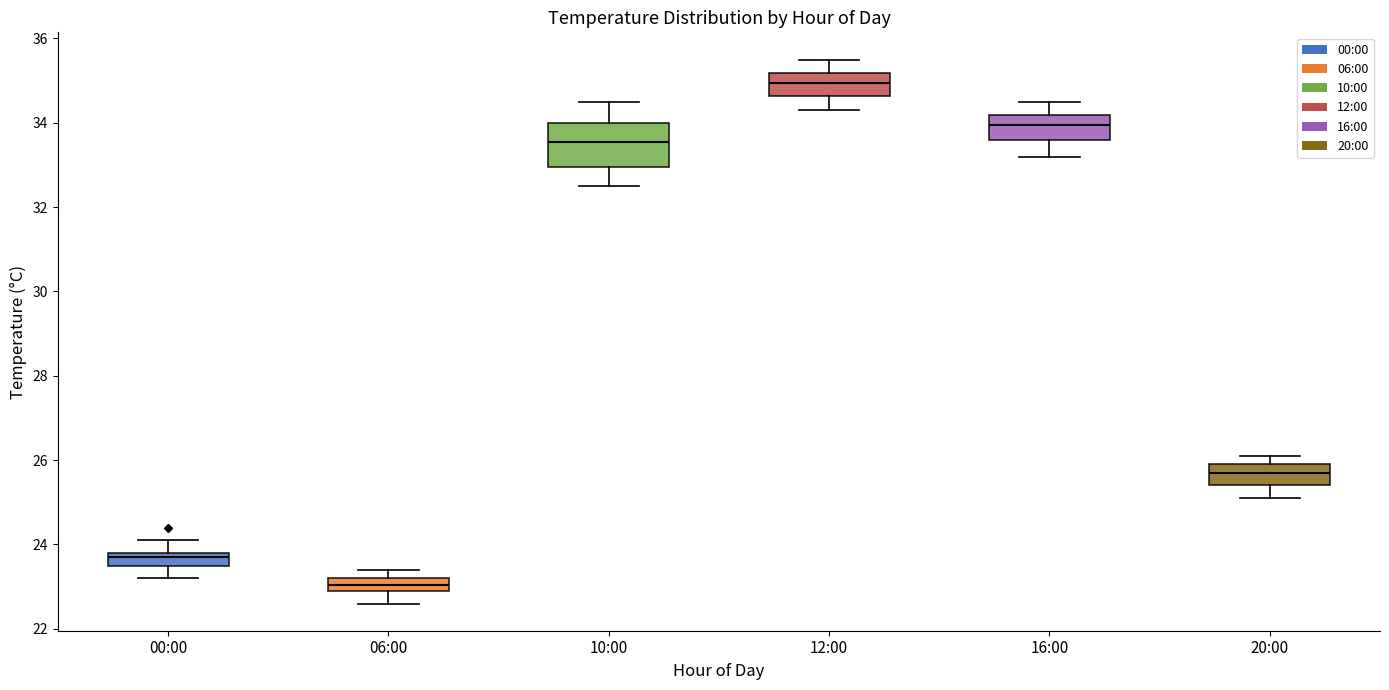

Where does the upper whisker of the box for 16:00 end on the y-axis? The values are not printed on the chart, so give them approximately, as read against the axis.

34.6